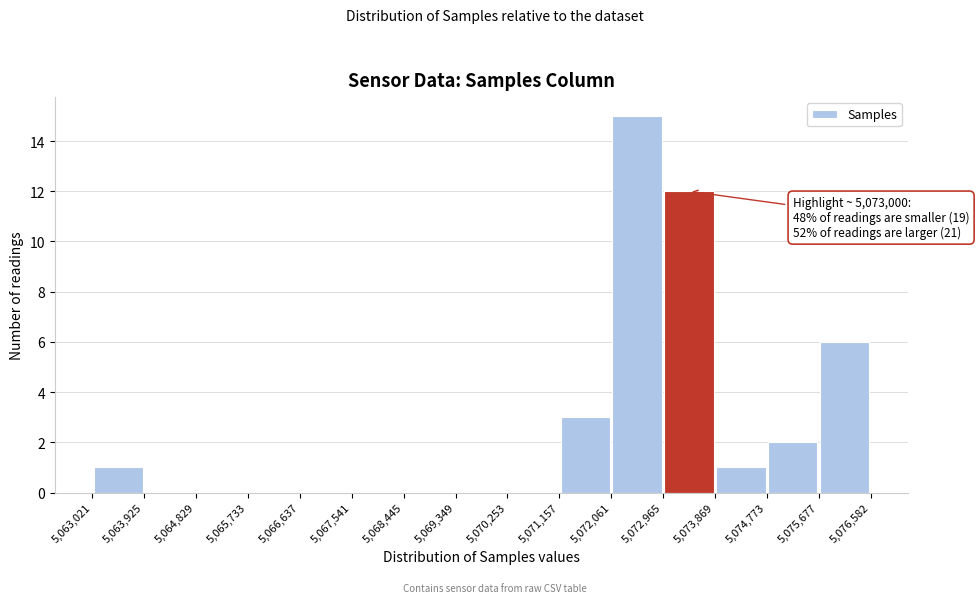

Which range on the x-axis has the tallest bar?

5,072,061 to 5,072,965